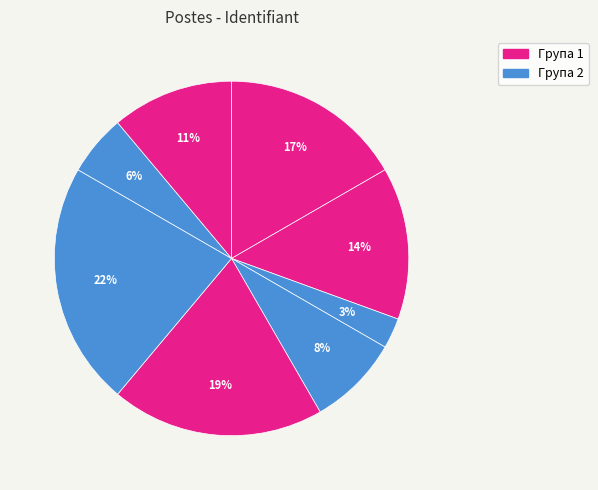

Count the number of slices in the pie.

8